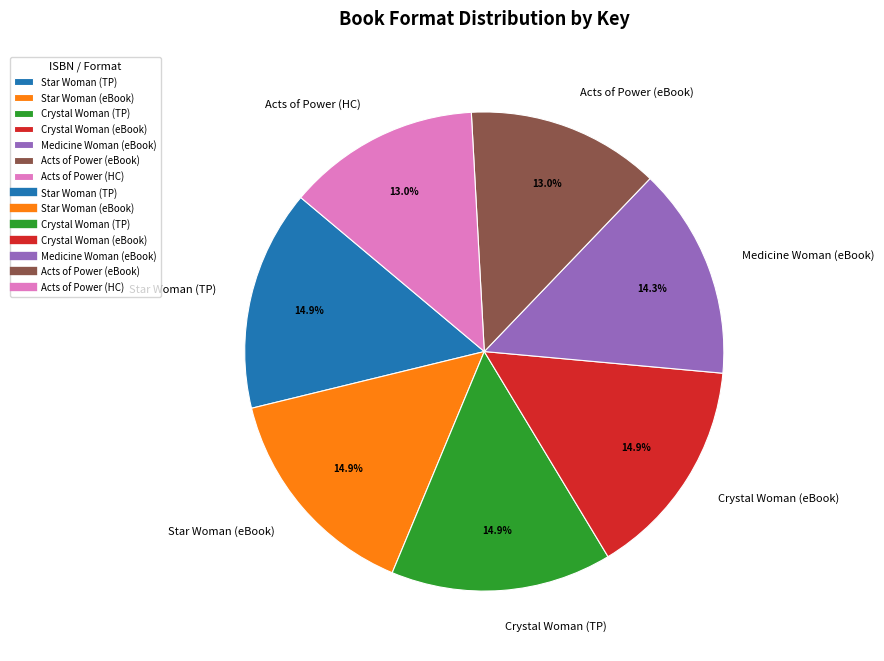

What percentage do Crystal Woman (eBook) and Star Woman (eBook) together represent?

29.8%